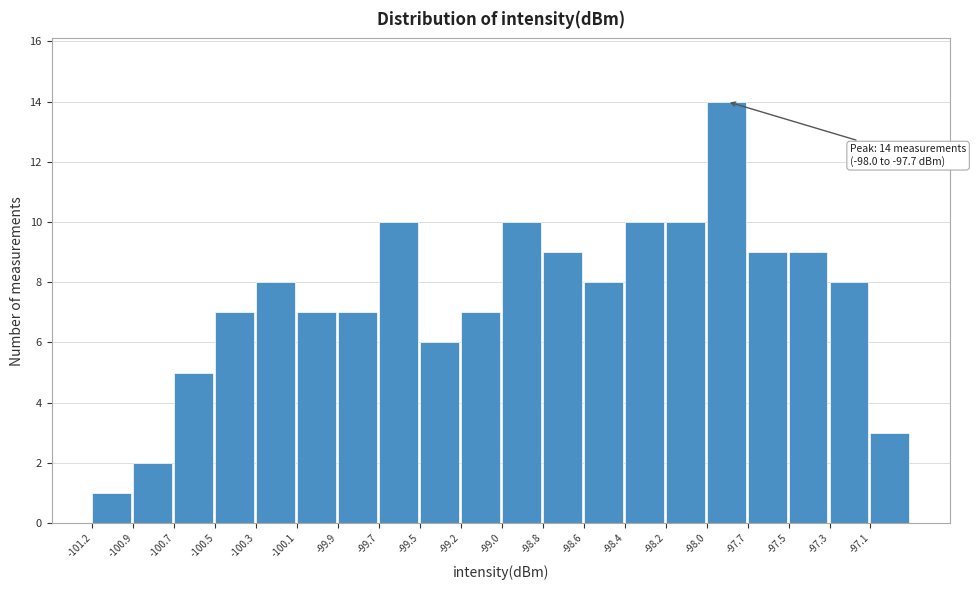

Reading right to left, transcribe all the data shown in this chart.

-97.1=3	-97.3=8	-97.5=9	-97.7=9	-98.0=14	-98.2=10	-98.4=10	-98.6=8	-98.8=9	-99.0=10	-99.2=7	-99.5=6	-99.7=10	-99.9=7	-100.1=7	-100.3=8	-100.5=7	-100.7=5	-100.9=2	-101.2=1